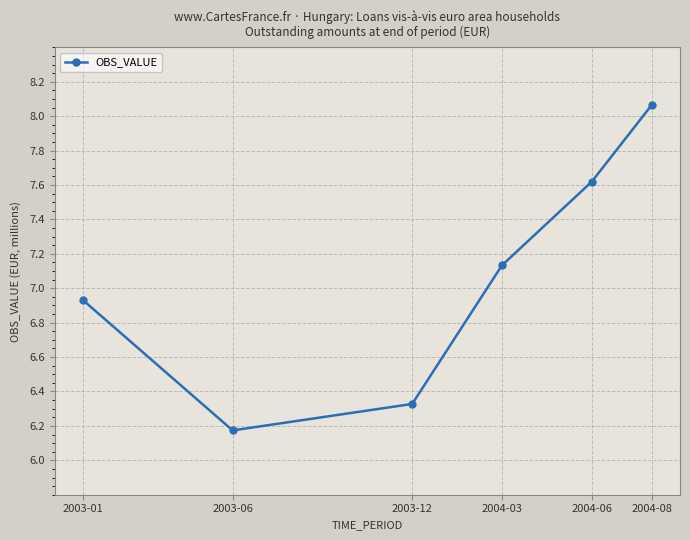

At which label does the data first exceed 7?

2004-03